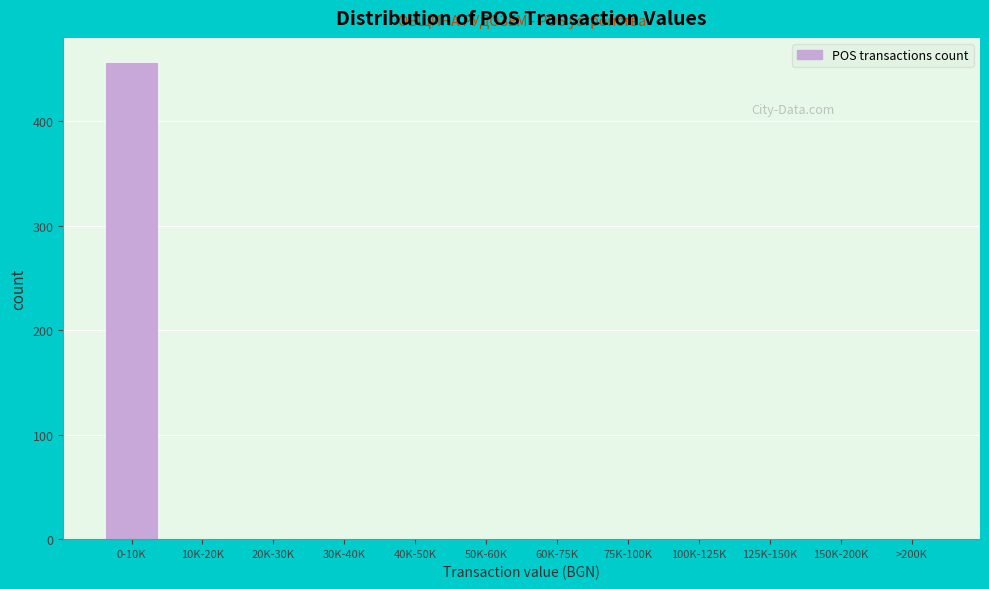

Reading right to left, extract all data points from this chart.

>200K=0	150K-200K=0	125K-150K=0	100K-125K=0	75K-100K=0	60K-75K=0	50K-60K=0	40K-50K=0	30K-40K=0	20K-30K=0	10K-20K=0	0-10K=457